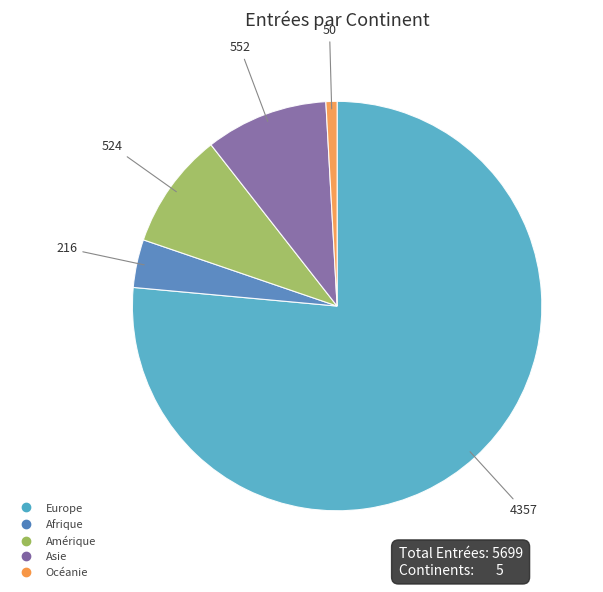

What is the ratio of the value at Afrique to the value at Amérique?

0.4